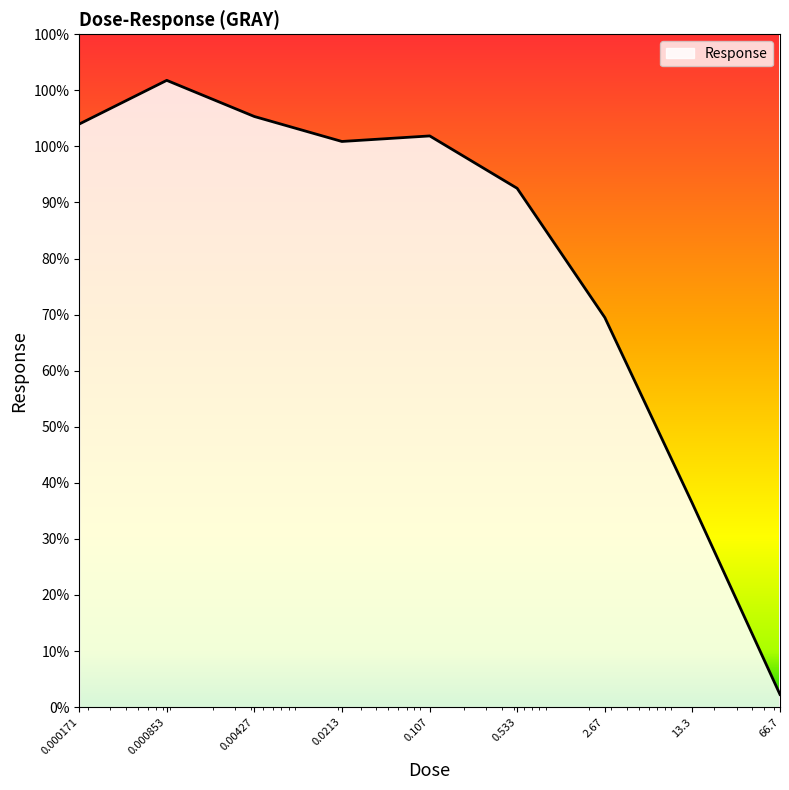

Does the chart display data point markers on the line(s)?

No